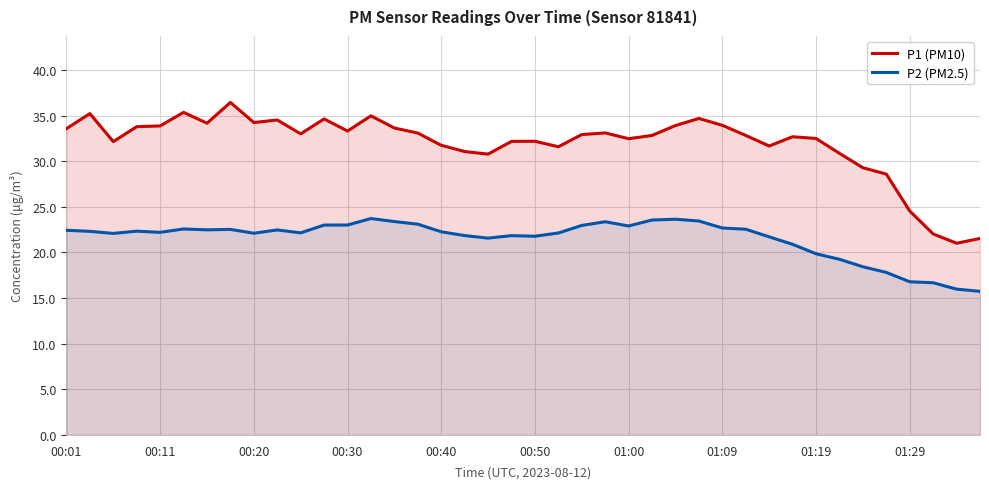

True or false: P2 (PM2.5) and P1 (PM10) cross at least once.

False